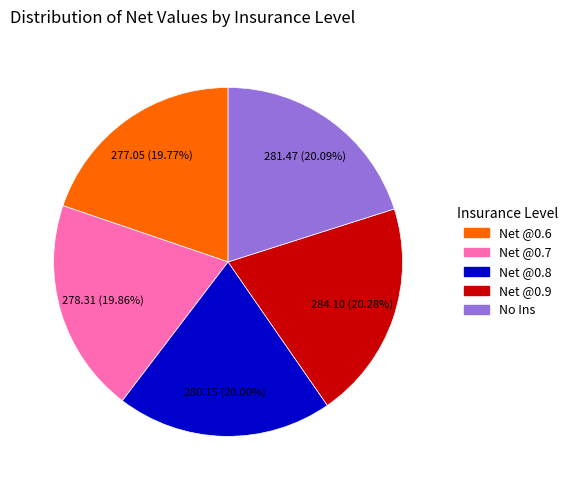

What portion of the pie excludes No Ins?

79.9%